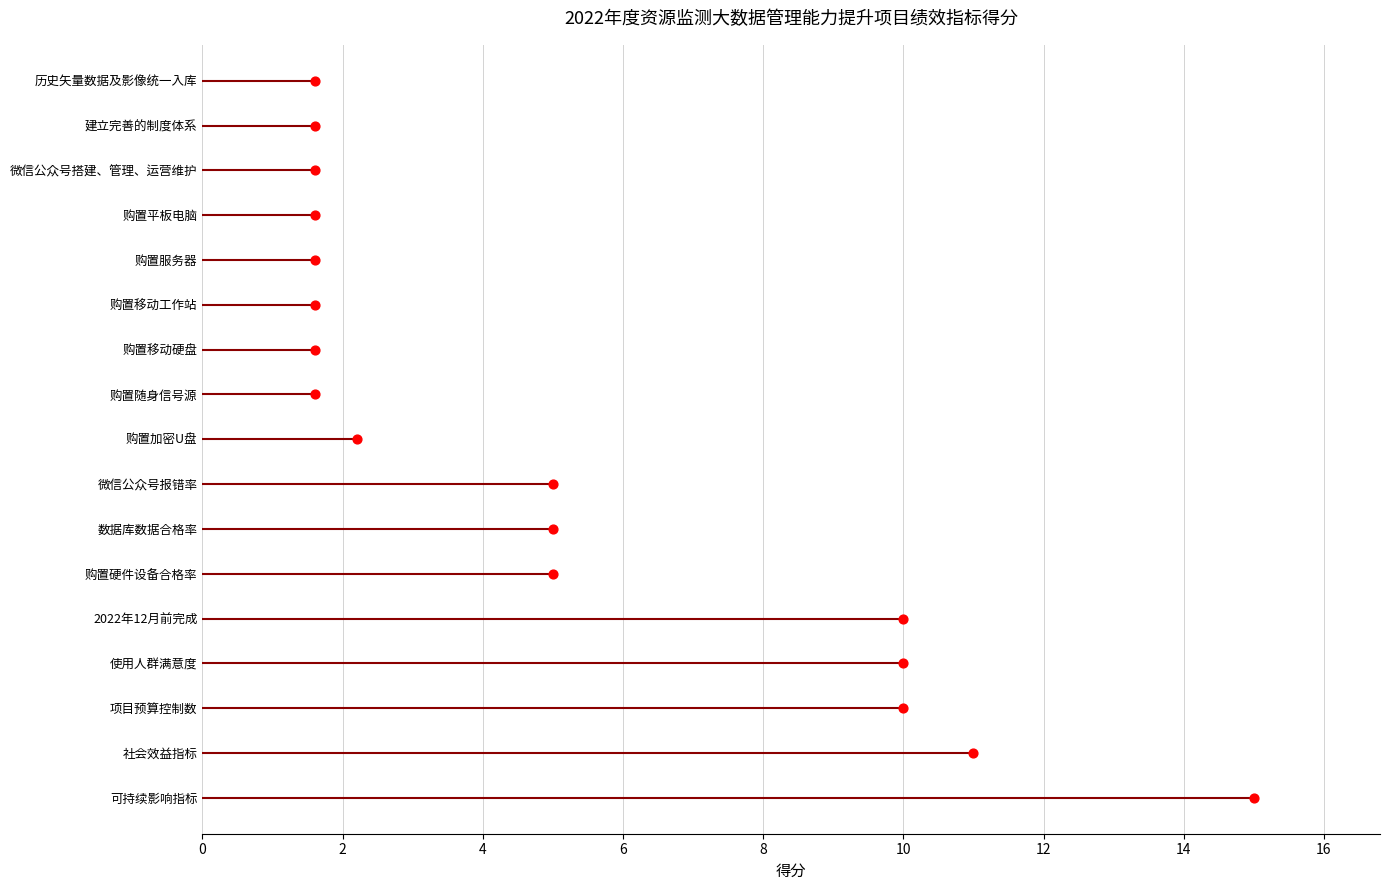

What is the change in value from 0 to 6?

+3